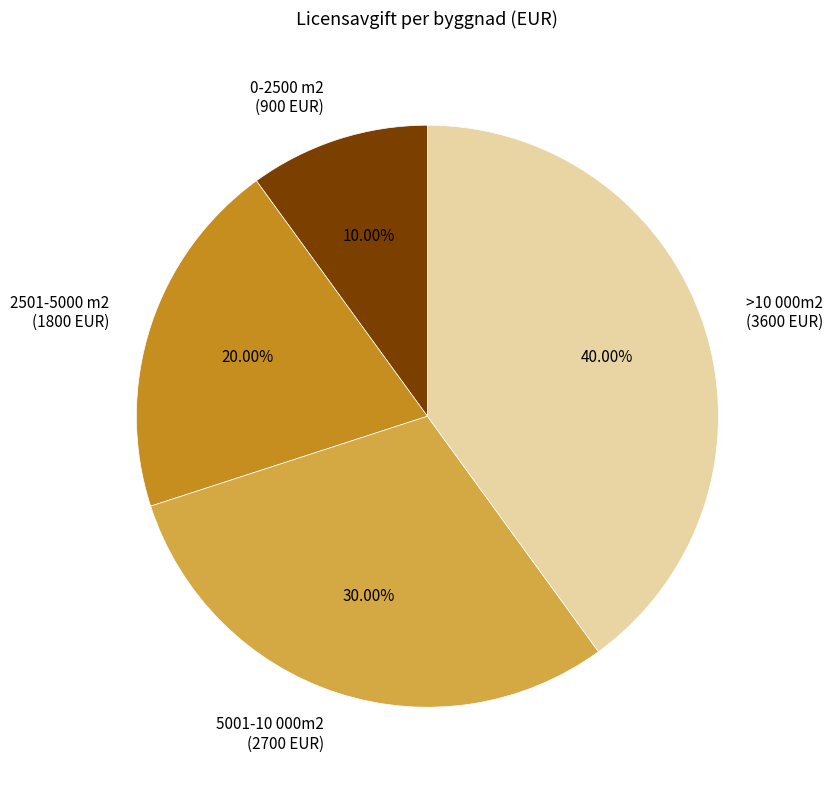

Is the sum of >10 000m2 and 5001-10 000m2 greater than half?

Yes